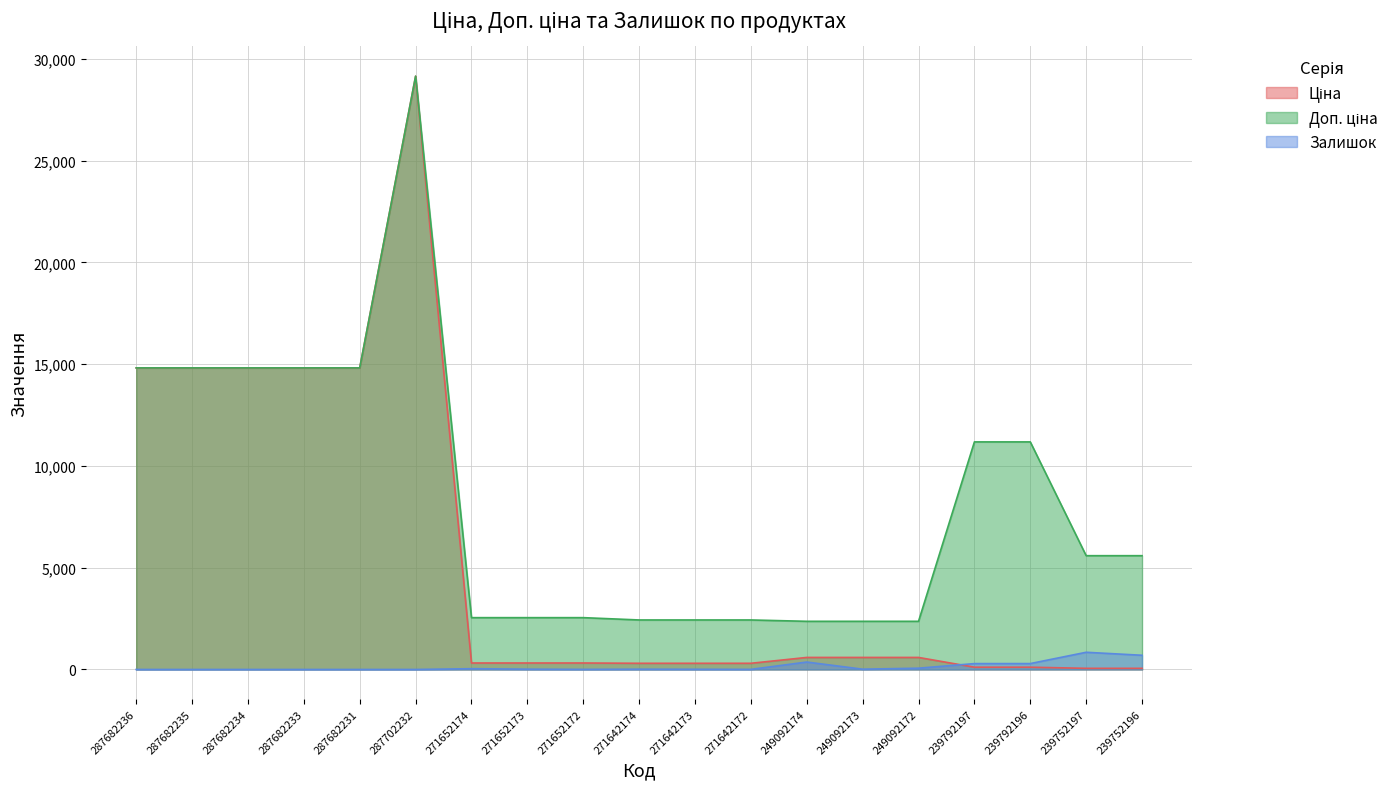

What is the label of the 18th point from the right?

287682235